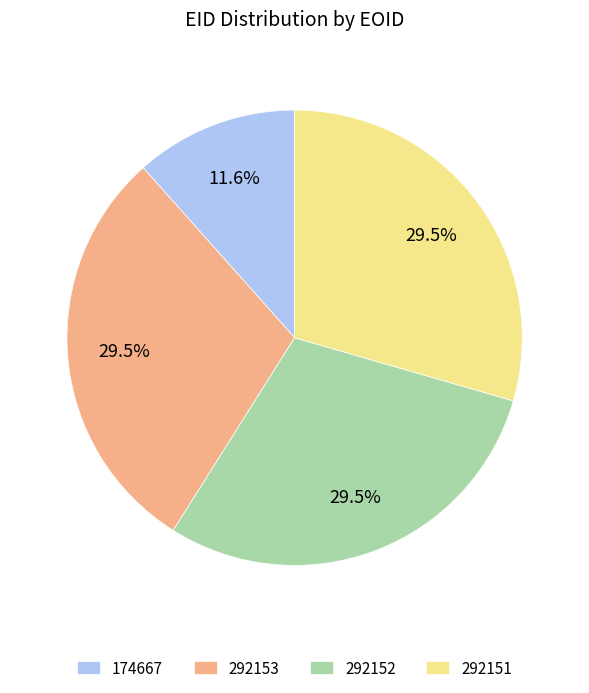

Does any single category account for the majority?

No